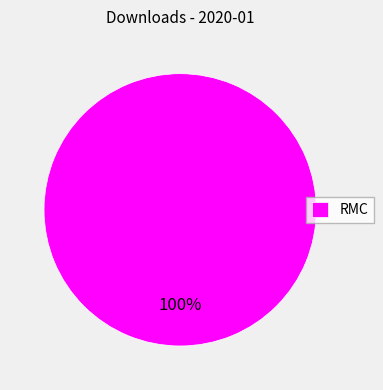

True or false: RMC accounts for 87% of the total.

False